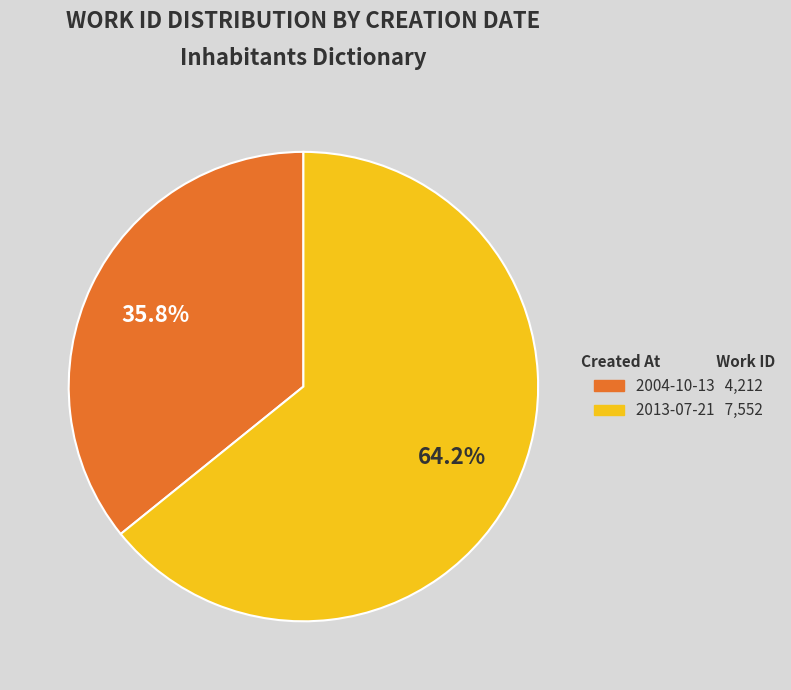

What percentage do 2013-07-21 and 2004-10-13 together represent?

100.0%